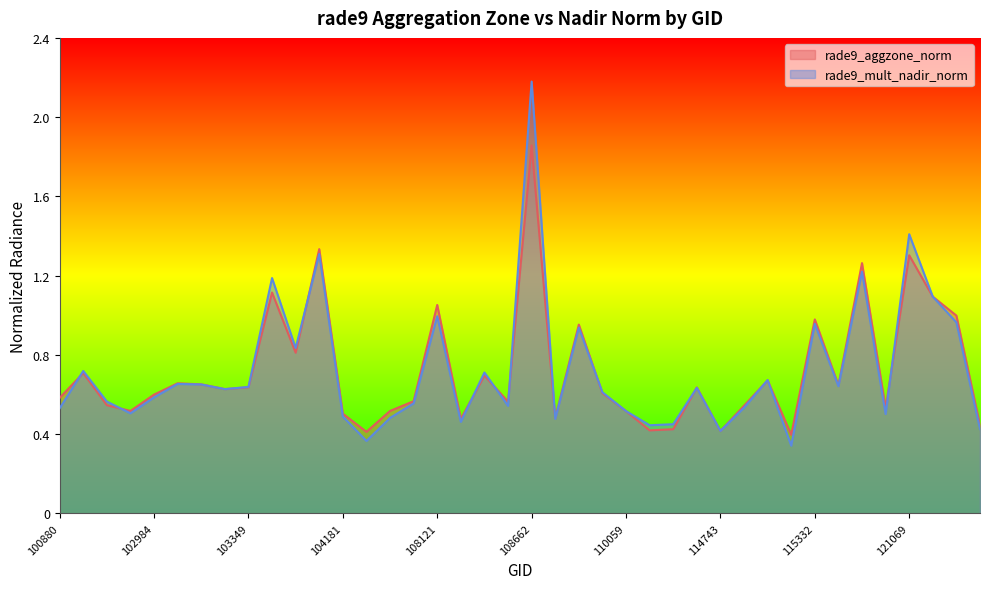

At which category does the chart reach its peak across all series?

108662